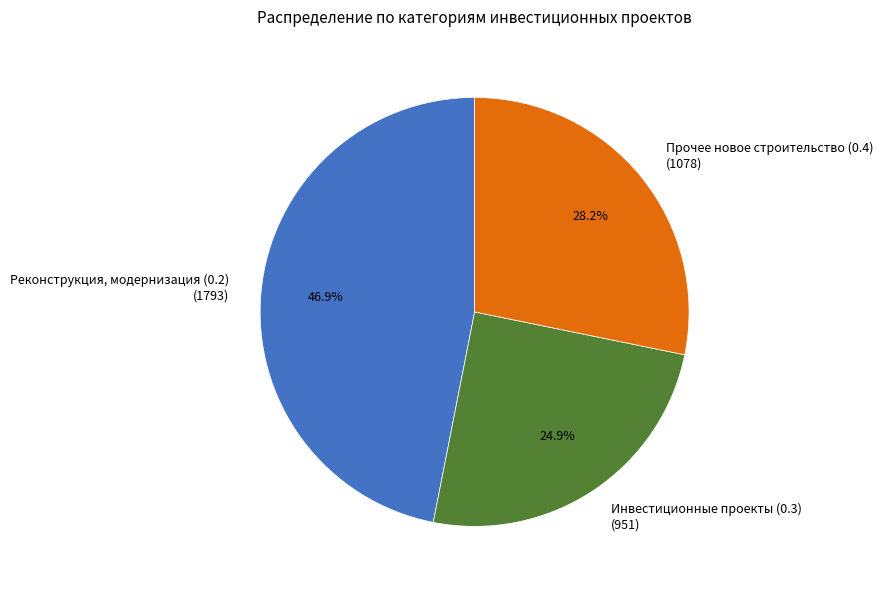

How many slices are in this pie chart?

3